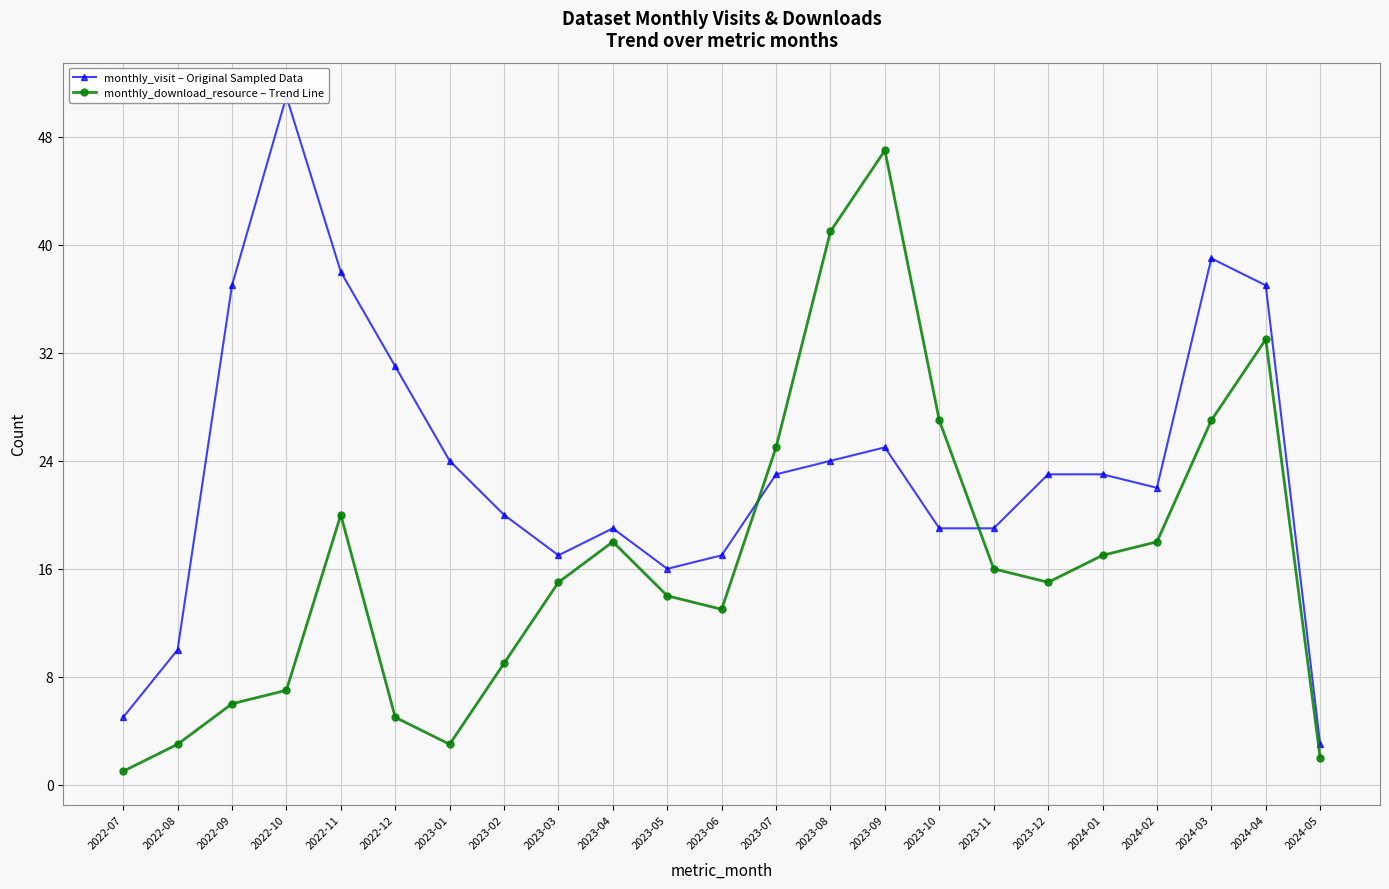

How many values in the monthly_download_resource – Trend Line series are below 15?

10